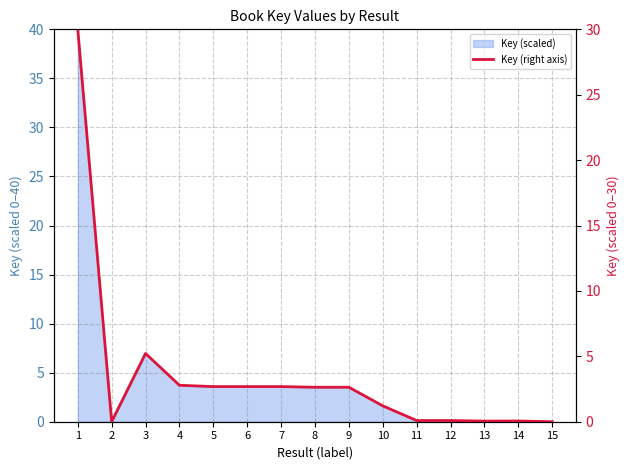

At which category does the data reach its first local peak?

3